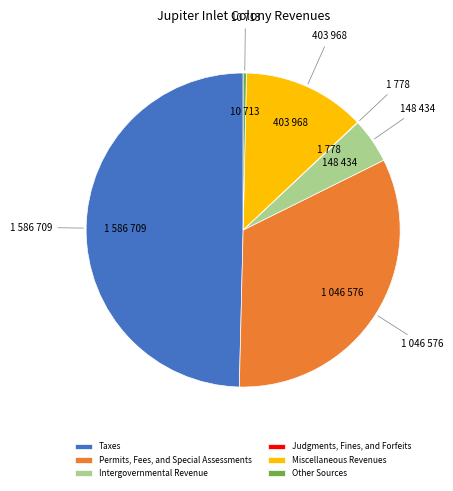

Combined, do Miscellaneous Revenues and Intergovernmental Revenue account for over 50%?

No